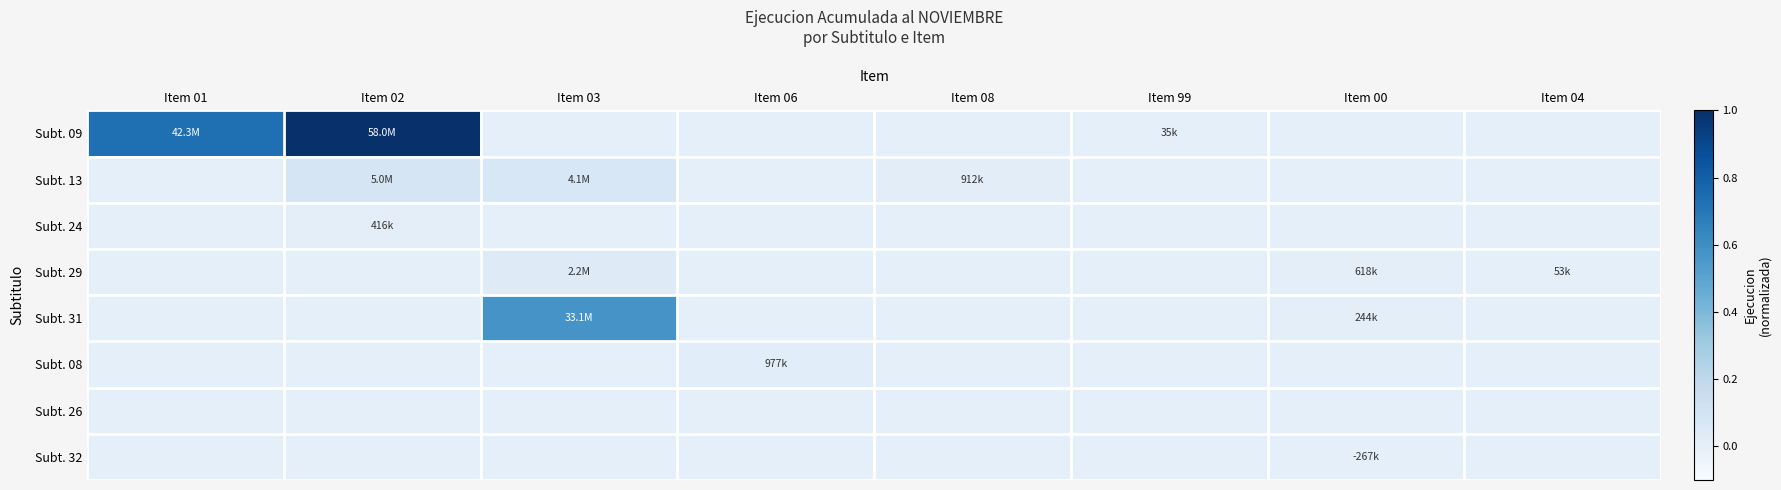

Which category has the lowest value across all series?

Item 00